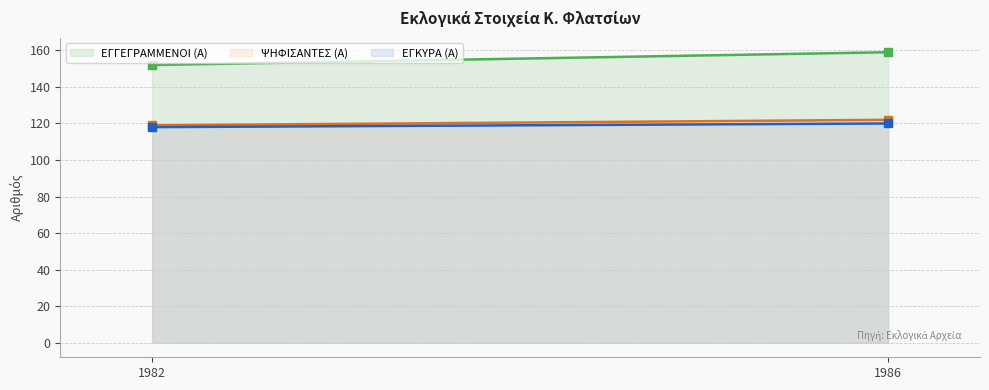

How many lines are shown in the chart?

3